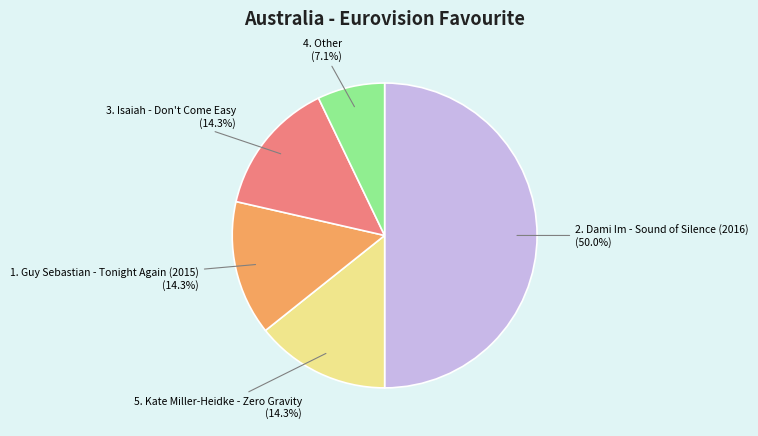

Count the number of slices in the pie.

5